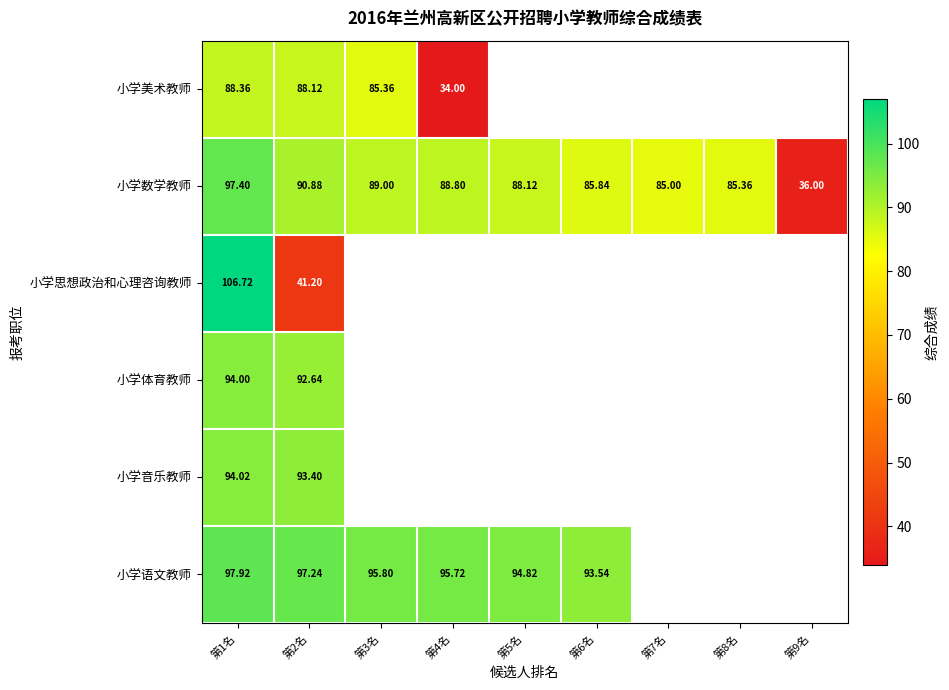

Where is 小学体育教师 nearest to the value 93?

第2名